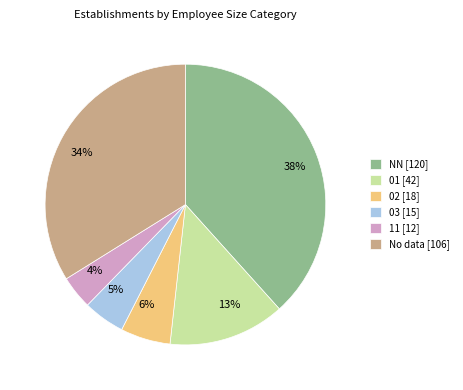

Does 5% represent more than half of the total?

No